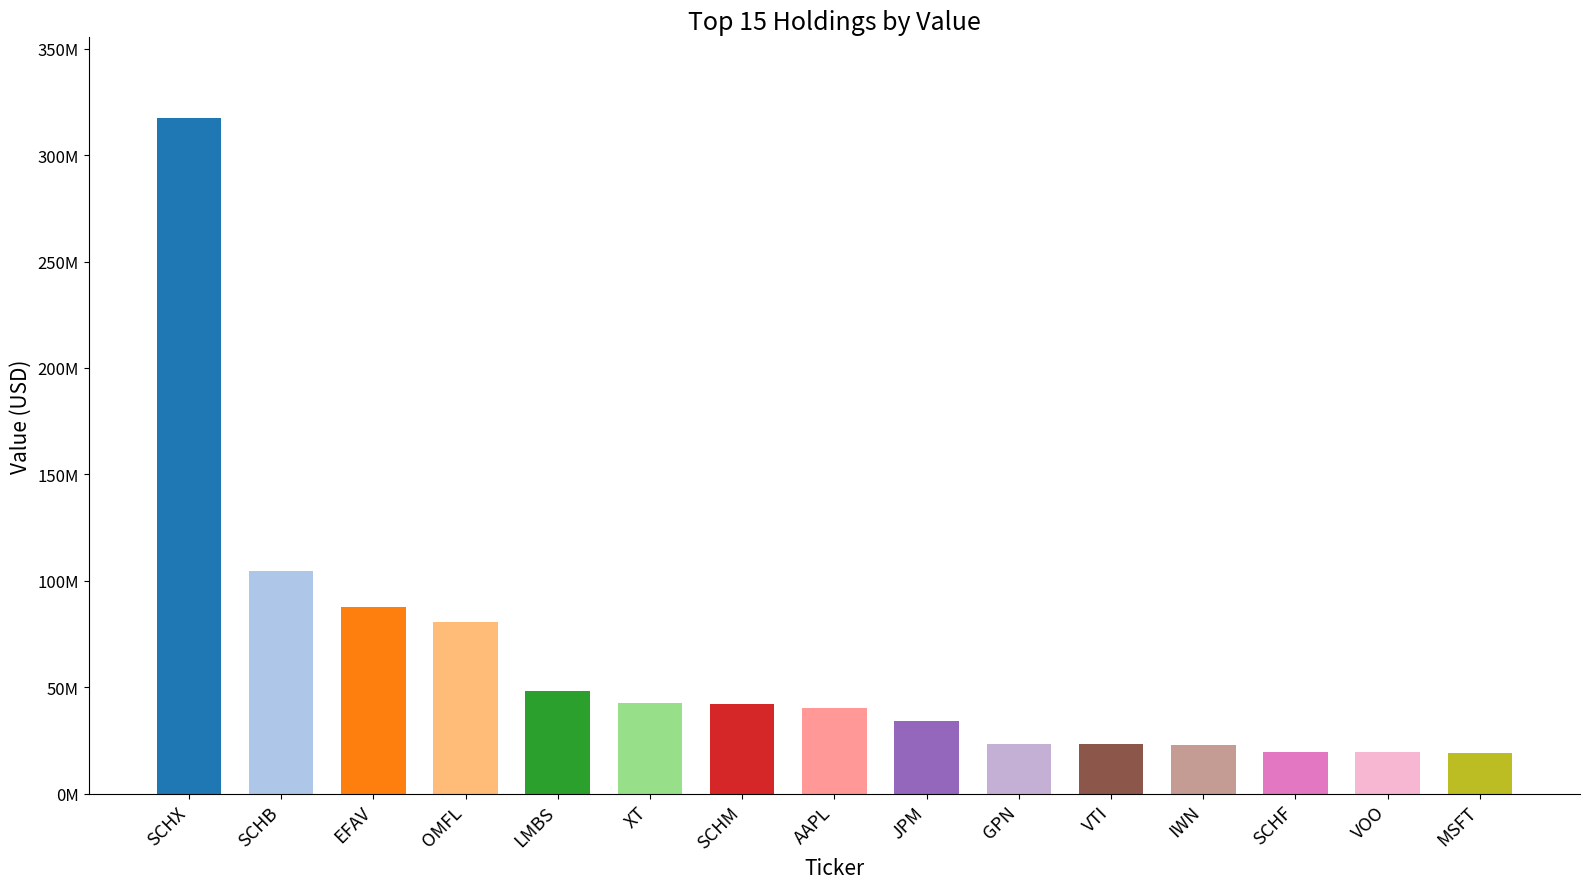

Is it true that the value at VOO is 19347000?

True